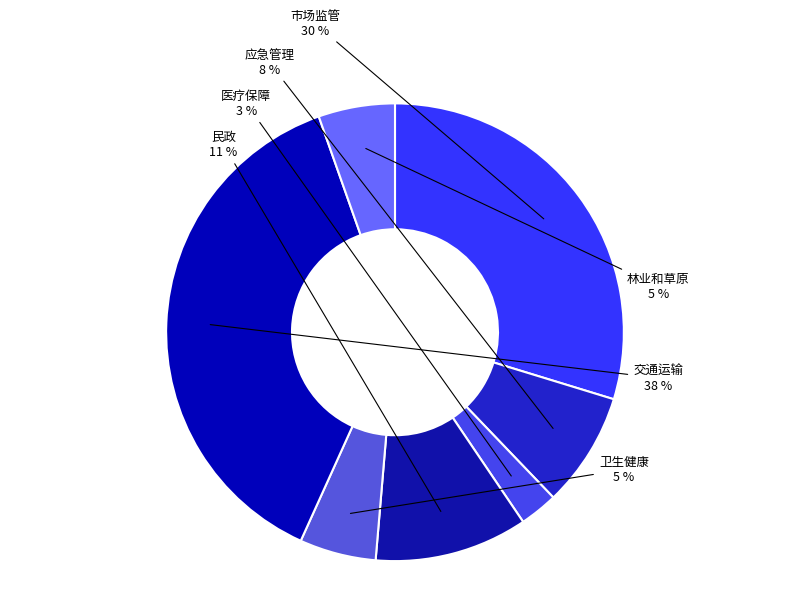

Rank the categories by value from highest to lowest.

交通运输, 市场监管, 民政, 应急管理, 卫生健康, 林业和草原, 医疗保障